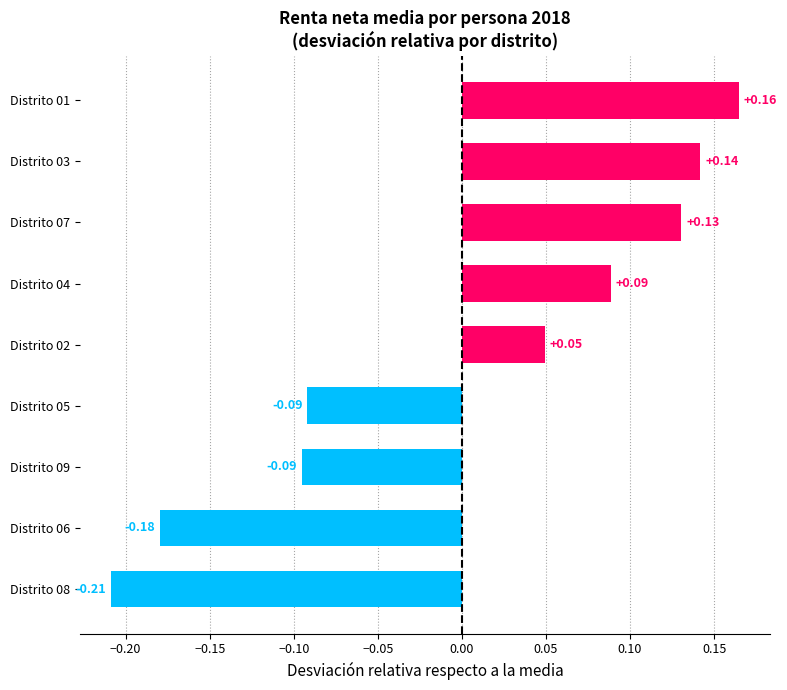

Which label corresponds to the smallest value in the chart?

Distrito 08